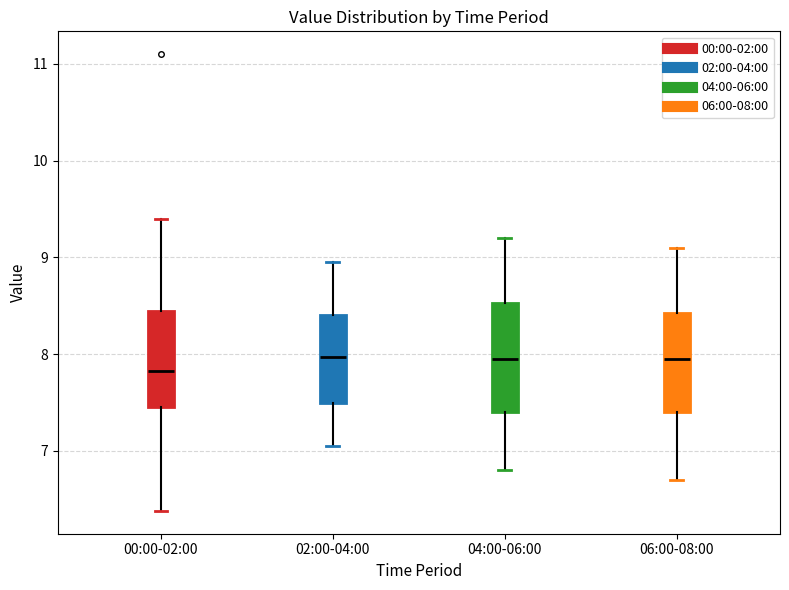

Reading left to right, read every box against the y-axis: the position of its median line, the range the box covers, and the ends of its whiskers. The values are not printed on the chart, so give them approximately, as read against the axis.

00:00-02:00: median 7.8, box 7.5 to 8.4, whiskers 6.4 to 9.4
02:00-04:00: median 8.0, box 7.5 to 8.4, whiskers 7.1 to 9.0
04:00-06:00: median 8.0, box 7.4 to 8.5, whiskers 6.8 to 9.2
06:00-08:00: median 8.0, box 7.4 to 8.4, whiskers 6.7 to 9.1